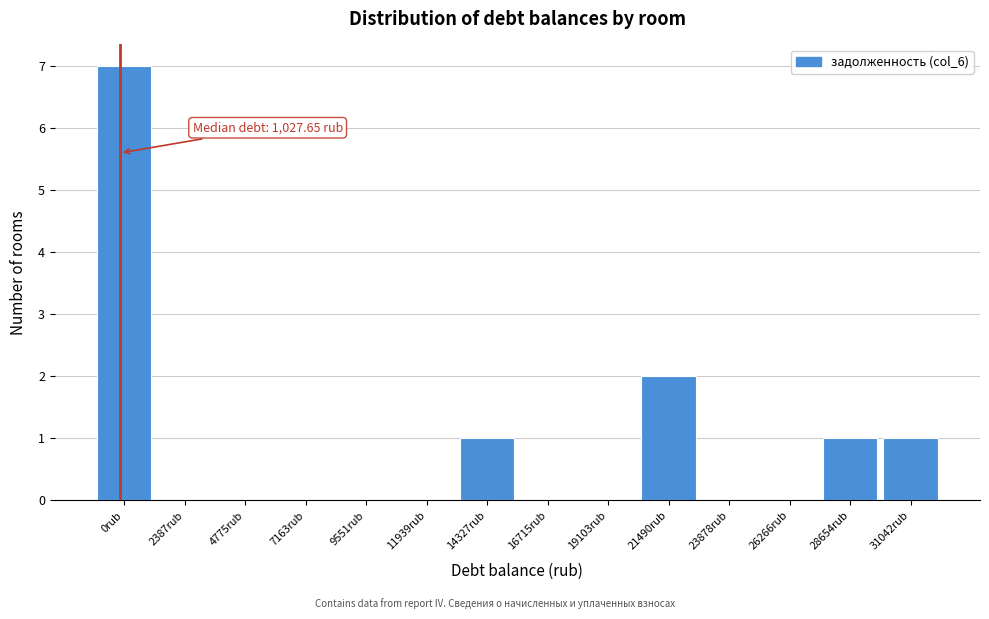

Reading right to left, extract all data points from this chart.

31042rub=1	28654rub=1	26266rub=0	23878rub=0	21490rub=2	19103rub=0	16715rub=0	14327rub=1	11939rub=0	9551rub=0	7163rub=0	4775rub=0	2387rub=0	0rub=7